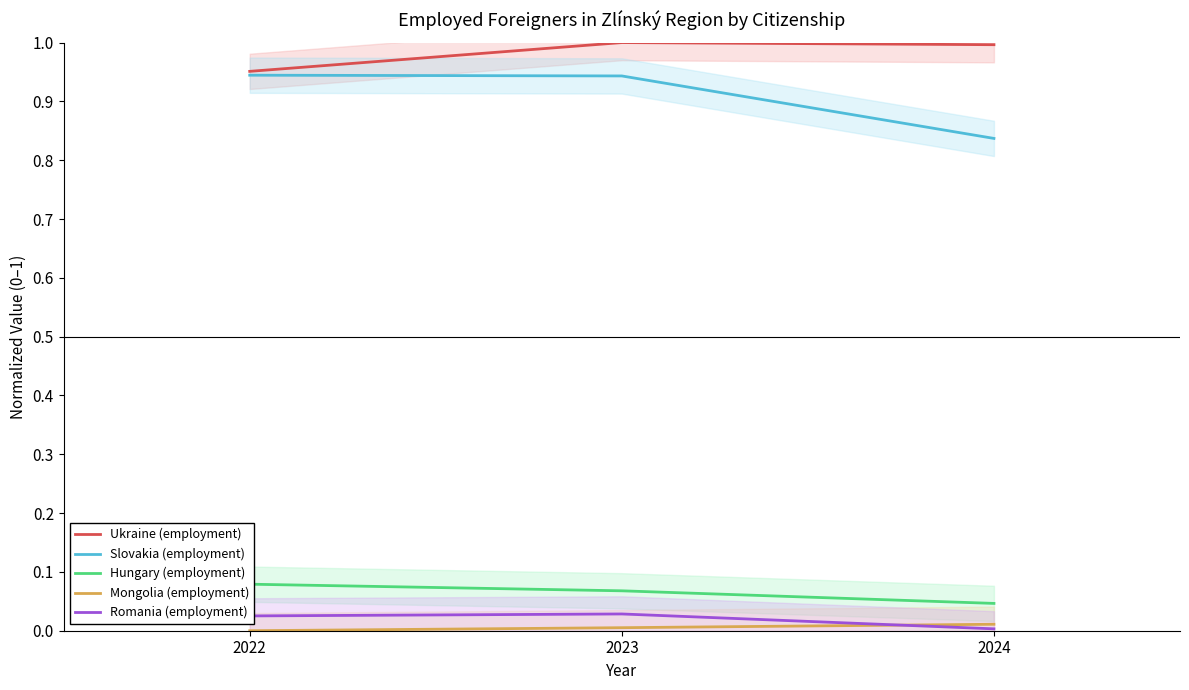

What is the total value across all series at 2022?

2.0